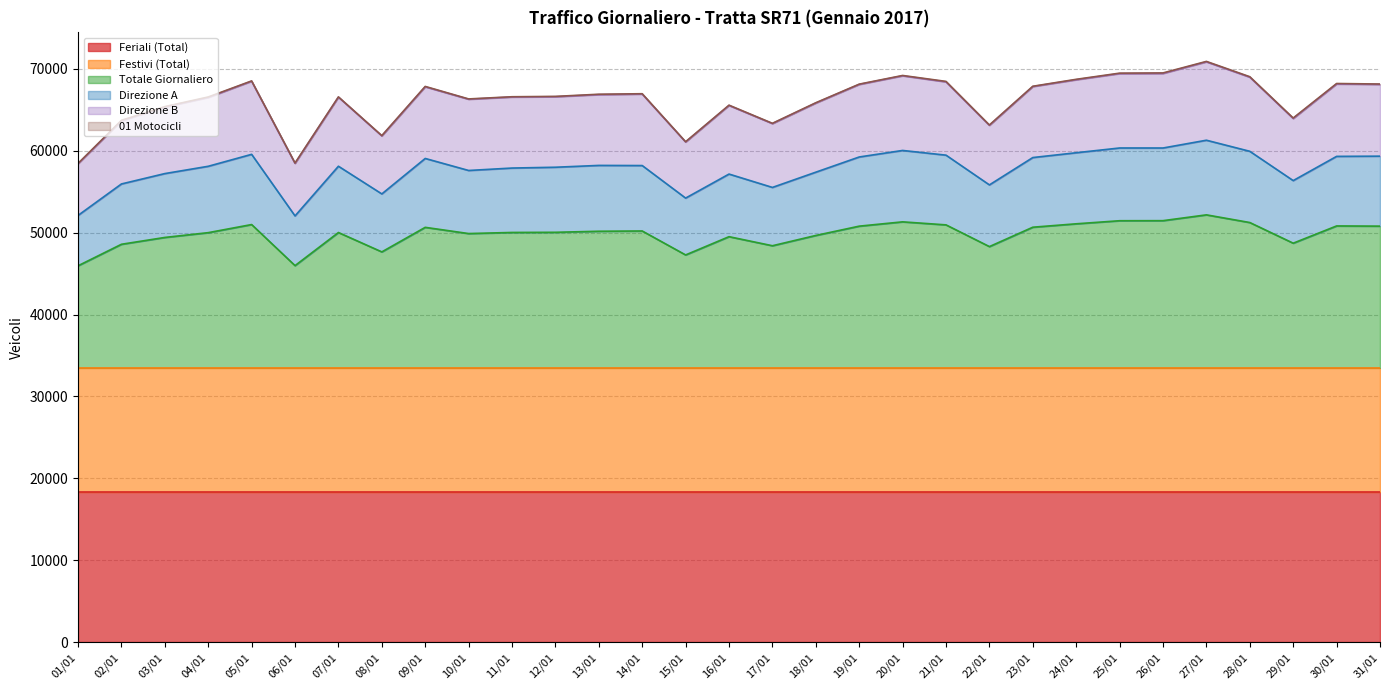

How many lines are shown in the chart?

6